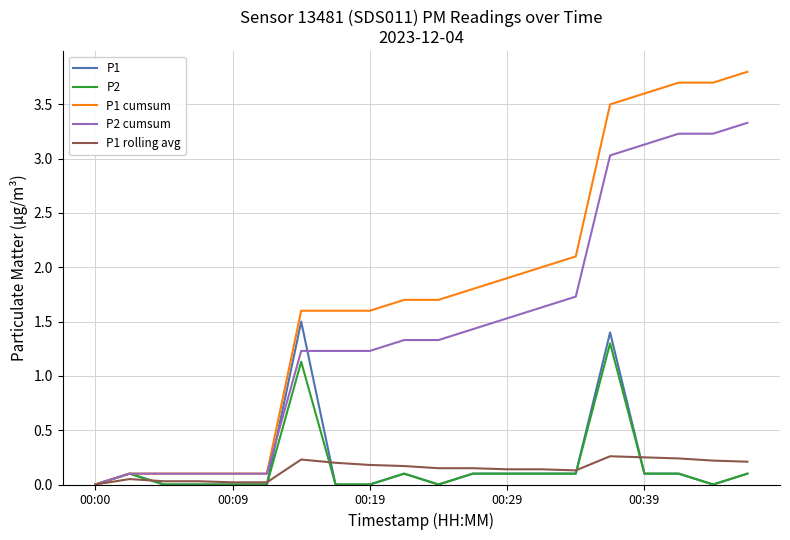

Which series has the largest total across all categories?

P1 cumsum